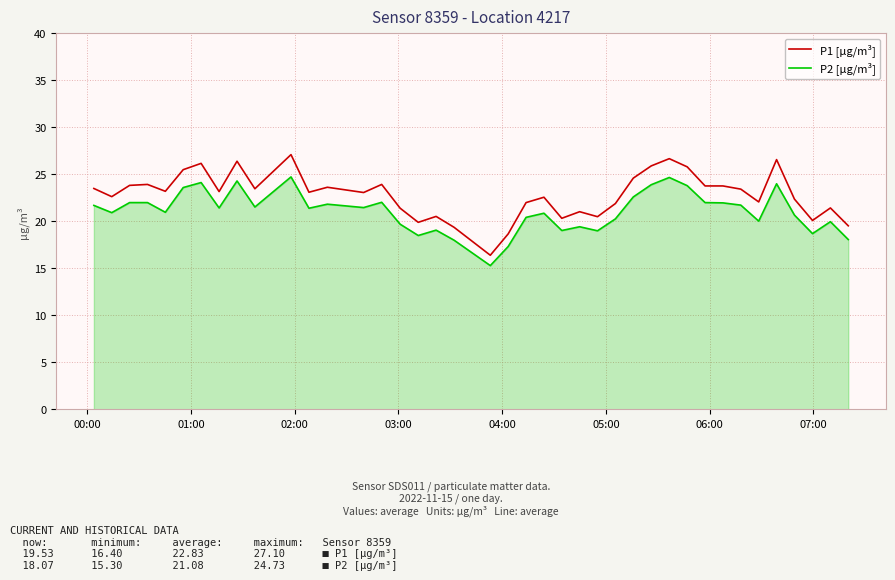

Rank the series by their average value, from lowest to highest.

P2 [µg/m³], P1 [µg/m³]